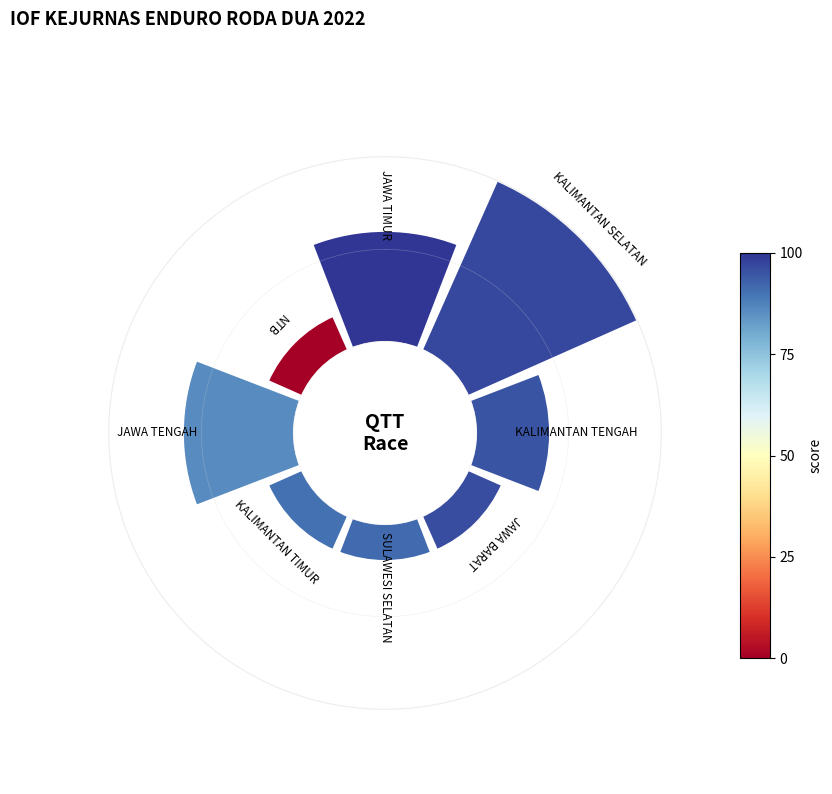

How many slices are in this pie chart?

8